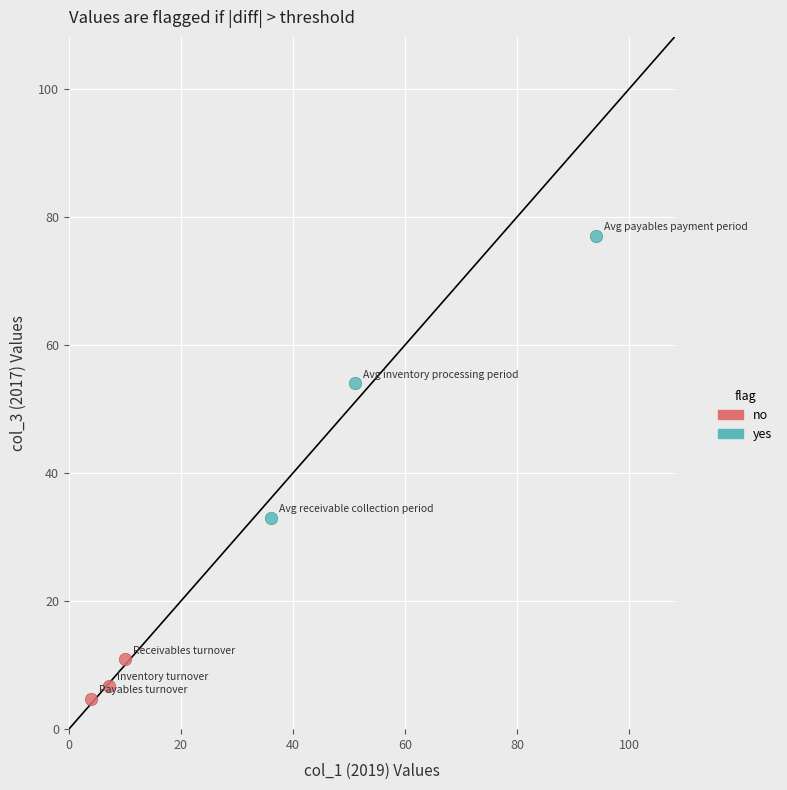

Which series contains the highest Y value?

yes